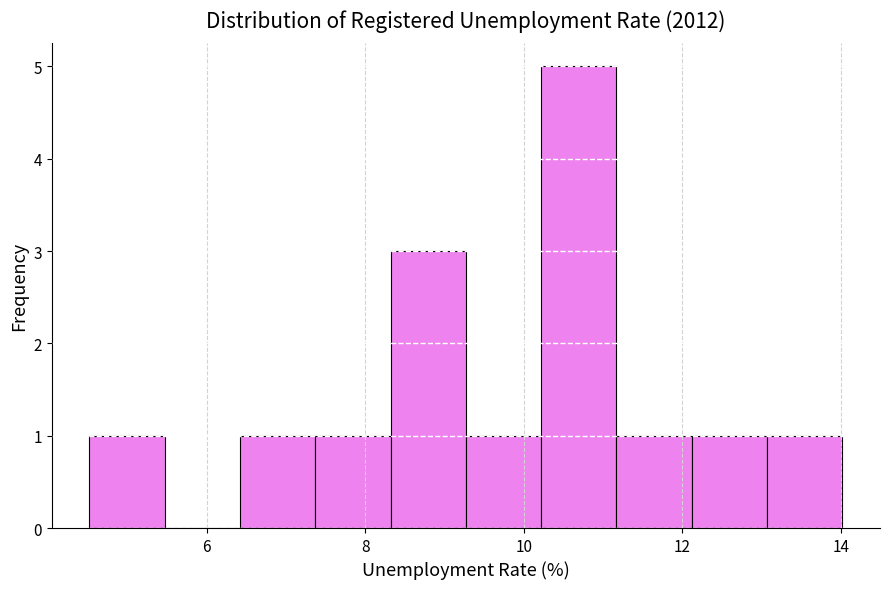

What is the height of the bar covering 9.2 to 10.2 on the x-axis? Neither the bar edges nor the heights are printed on the chart, so give them approximately, as read against the axes.

1